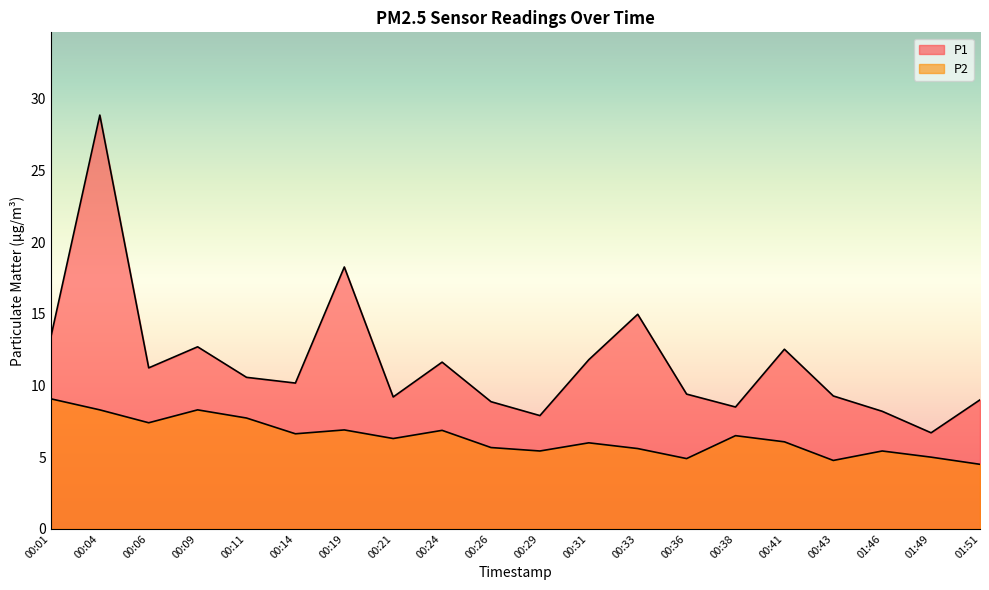

What are all the series names shown in the legend?

P1, P2